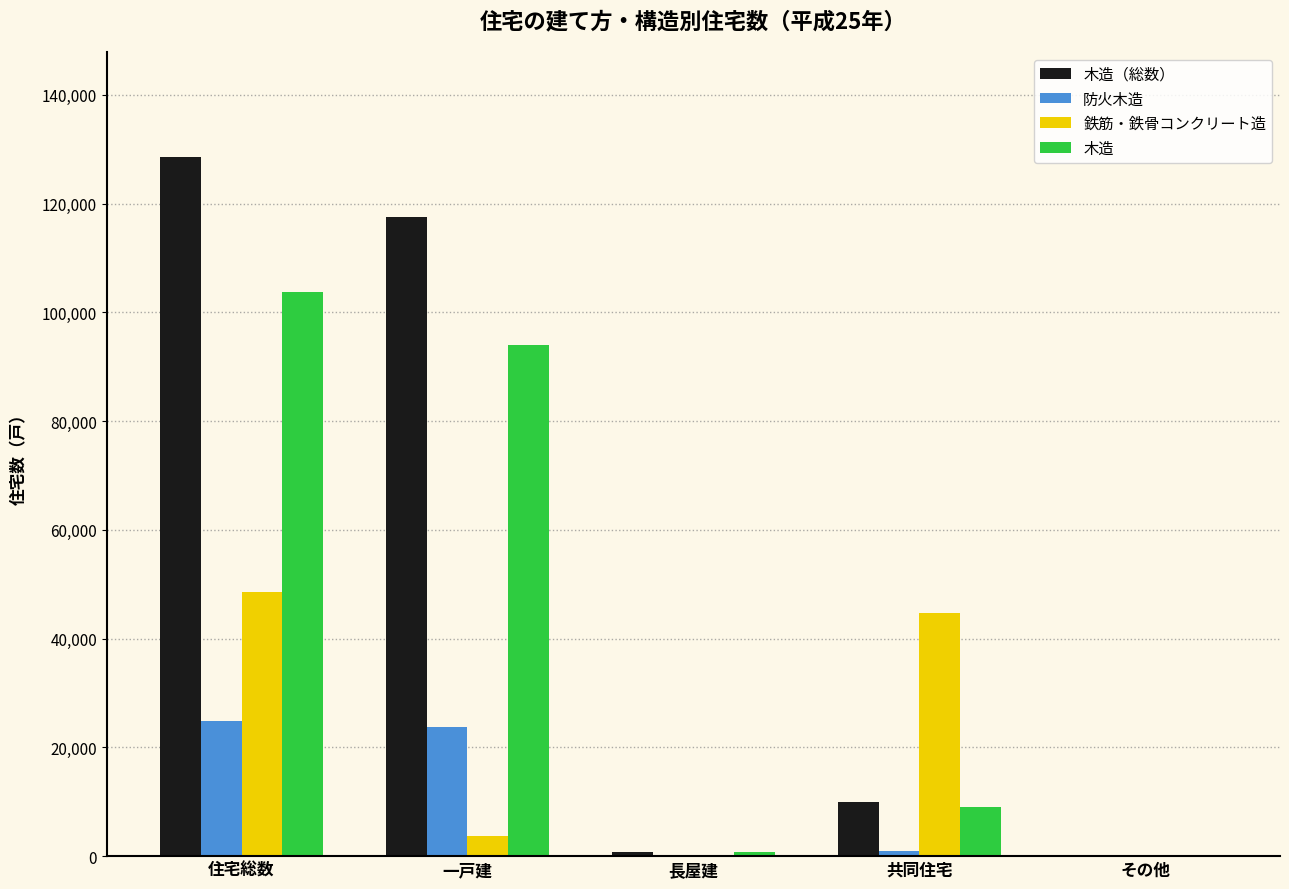

What are all the series names shown in the legend?

木造（総数）, 防火木造, 鉄筋・鉄骨コンクリート造, 木造